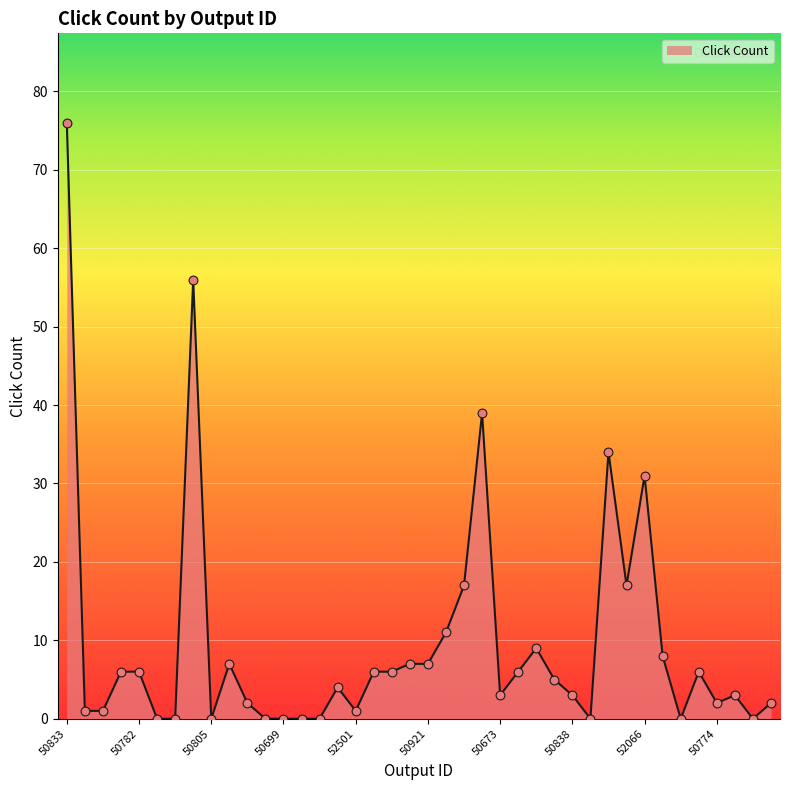

What is the difference between the maximum and minimum values?

76